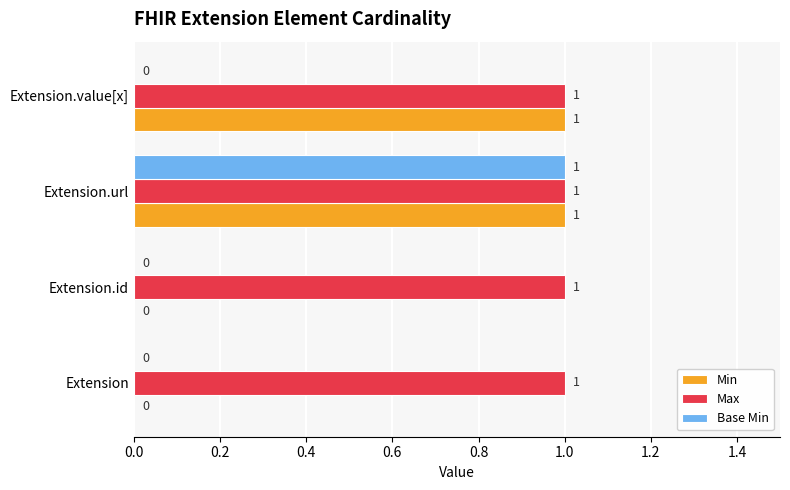

At which category is the sum across all series the highest?

Extension.url